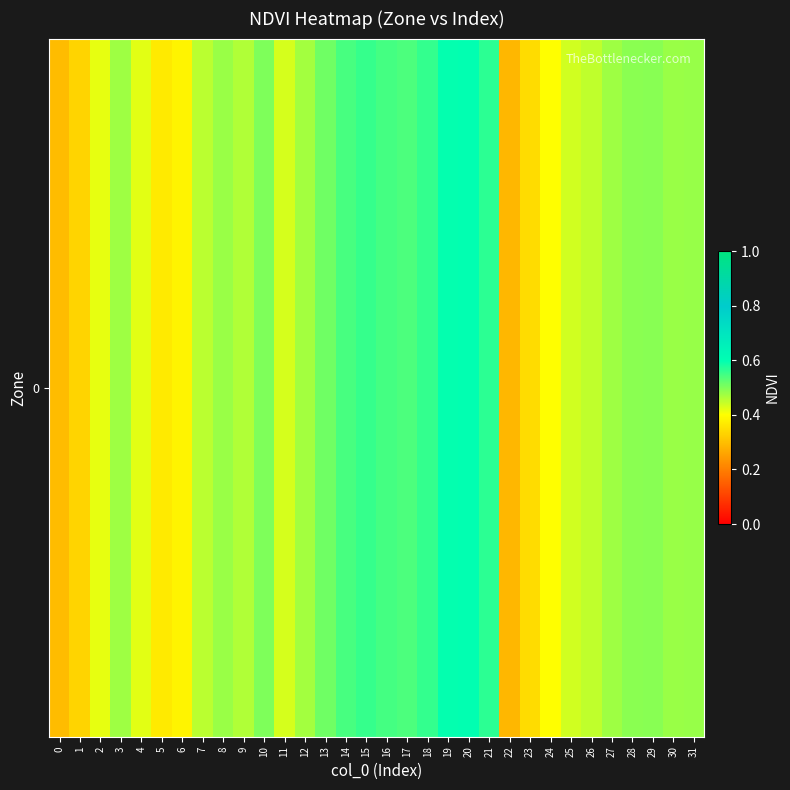

What is the difference between the second highest and minimum values?

0.3